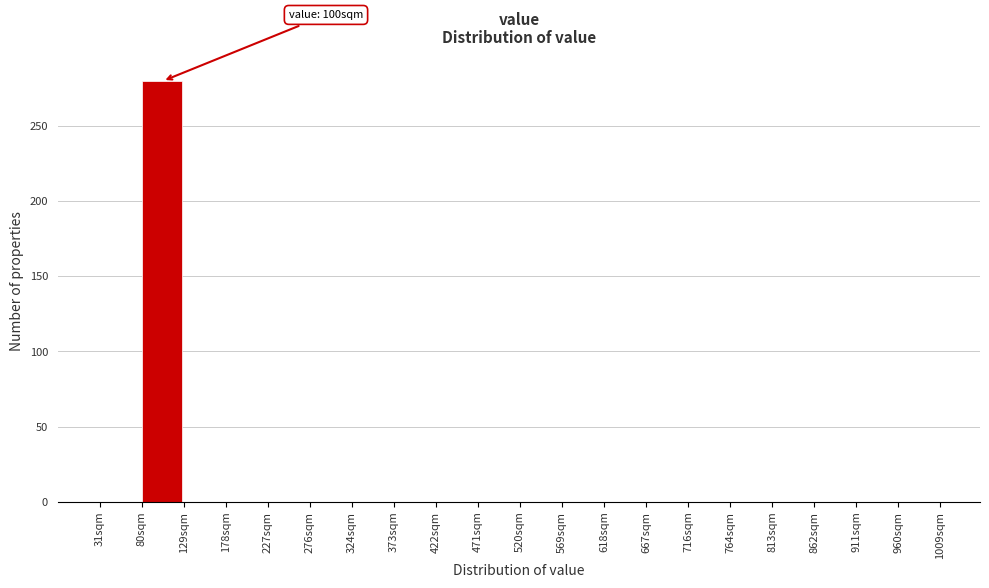

Which range on the x-axis has the tallest bar?

80 to 130